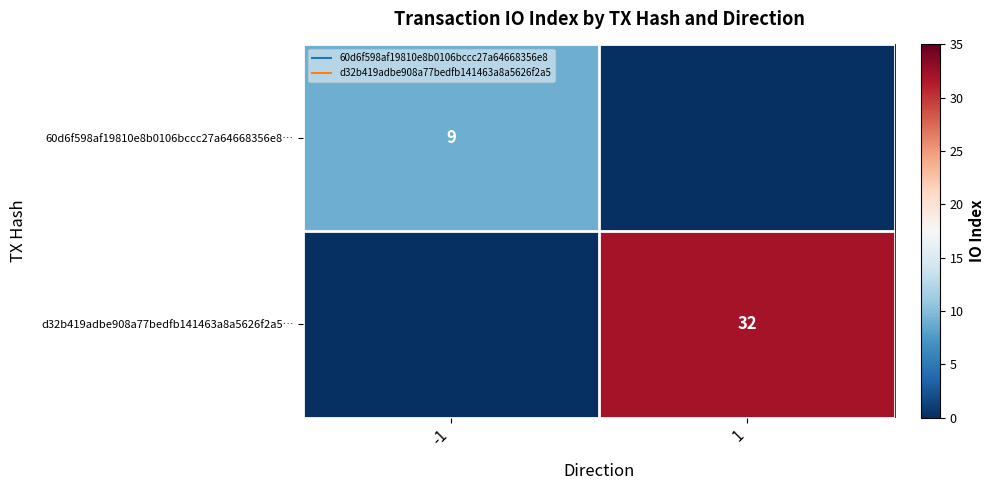

Where is 60d6f598af19810e8b0106bccc27a64668356e8… nearest to the value 4?

1